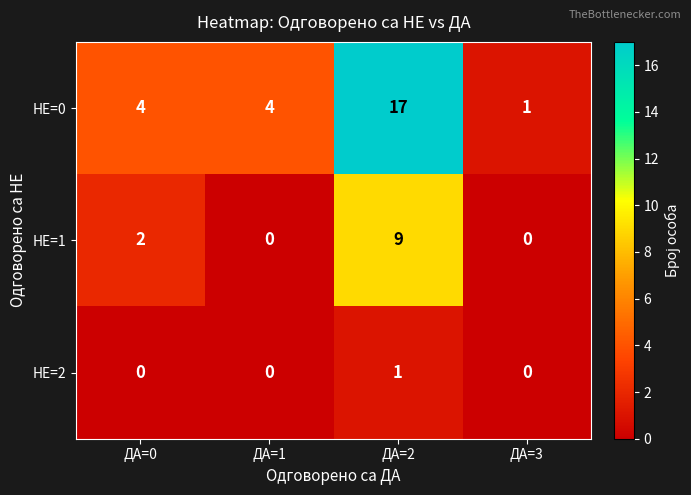

List the series in order of their peak value, highest first.

НЕ=0, НЕ=1, НЕ=2